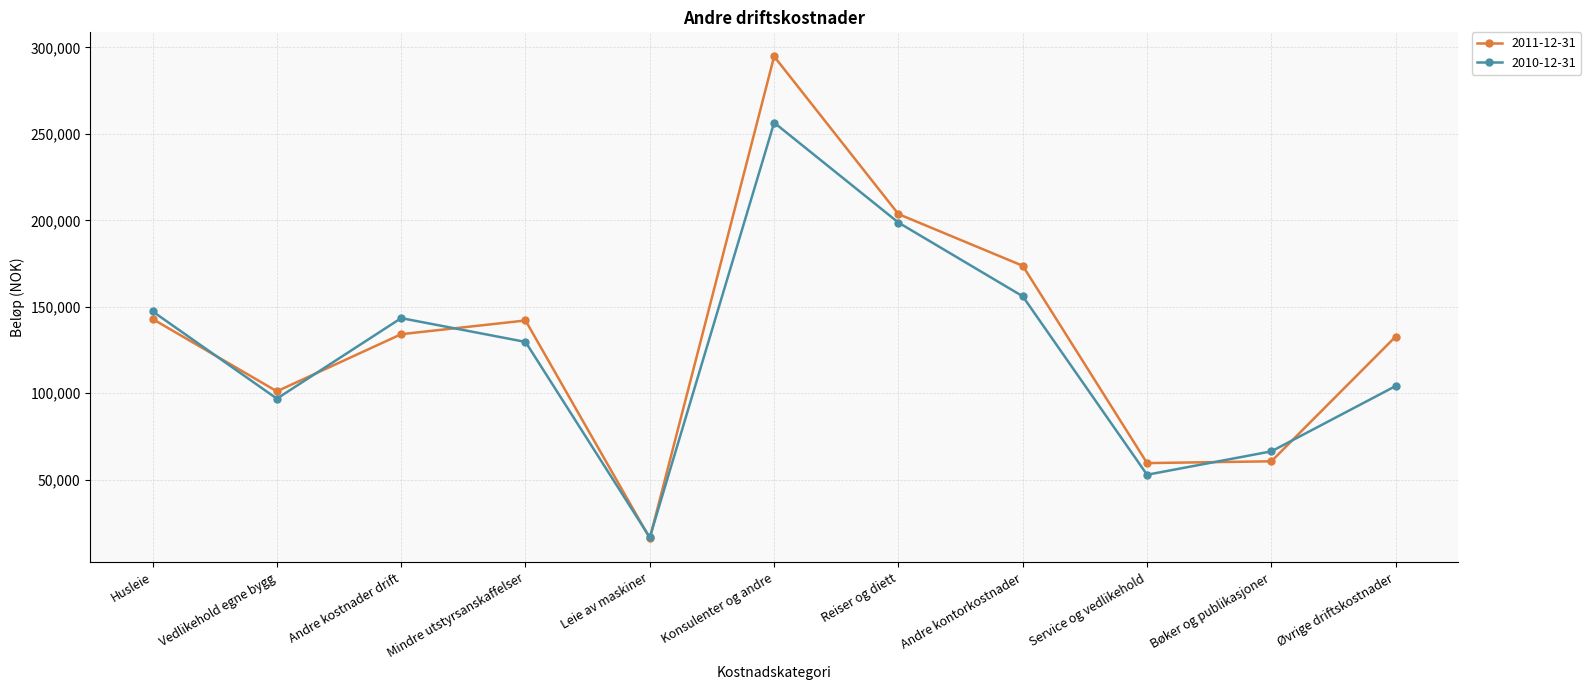

What is the label of the 11th point from the left?

Øvrige driftskostnader